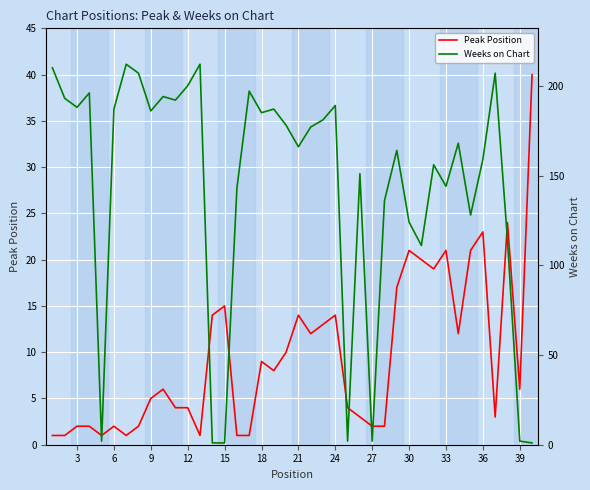

The value of Peak Position at 6 is 2. True or false?

True